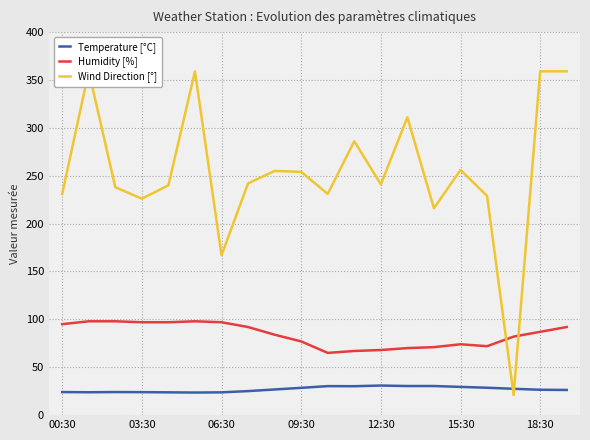

Is this an area chart (filled region under the line)?

No